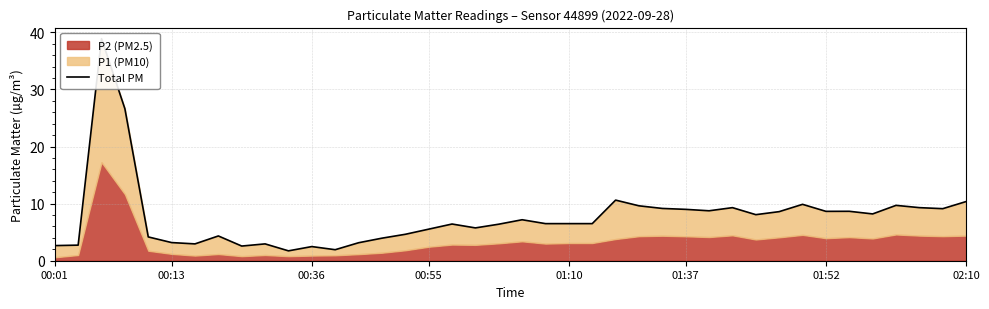

What is the average value?

7.7